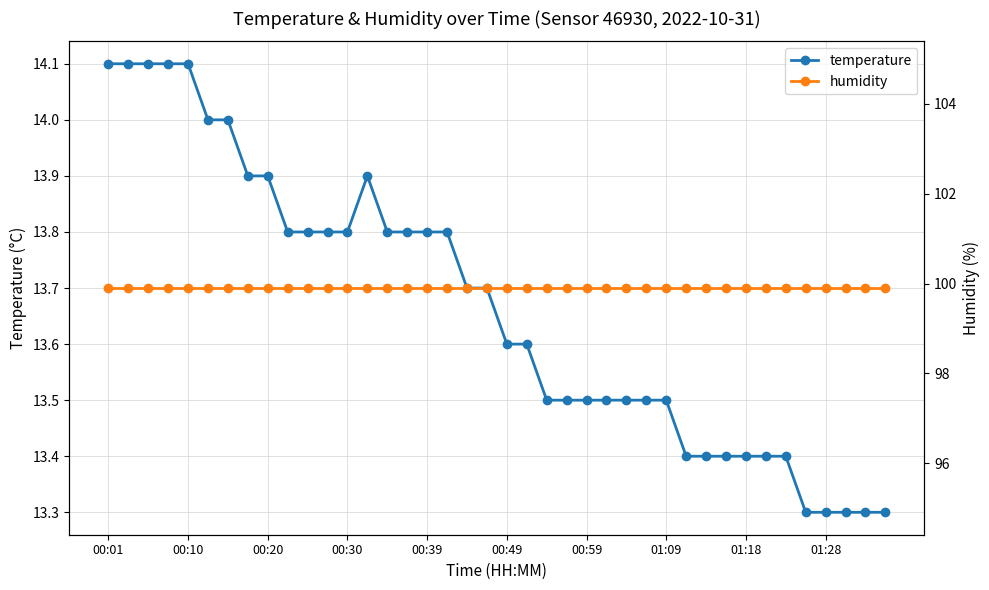

Reading left to right, transcribe all the data shown in this chart.

temperature: 14.1	14.1	14.1	14.1	14.1	14.0	14.0	13.9	13.9	13.8	13.8	13.8	13.8	13.9	13.8	13.8	13.8	13.8	13.7	13.7	13.6	13.6	13.5	13.5	13.5	13.5	13.5	13.5	13.5	13.4	13.4	13.4	13.4	13.4	13.4	13.3	13.3	13.3	13.3	13.3
humidity: 99.9	99.9	99.9	99.9	99.9	99.9	99.9	99.9	99.9	99.9	99.9	99.9	99.9	99.9	99.9	99.9	99.9	99.9	99.9	99.9	99.9	99.9	99.9	99.9	99.9	99.9	99.9	99.9	99.9	99.9	99.9	99.9	99.9	99.9	99.9	99.9	99.9	99.9	99.9	99.9